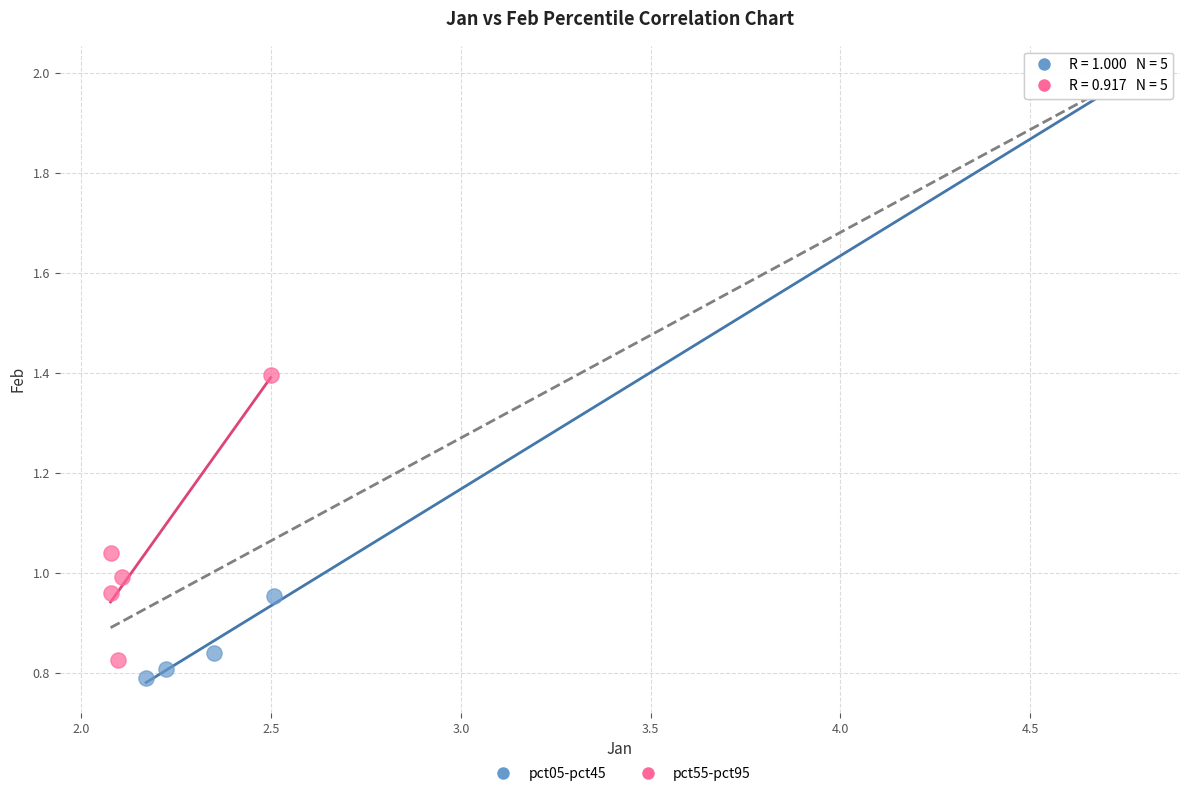

Which series reaches the maximum Y coordinate?

pct05-pct45